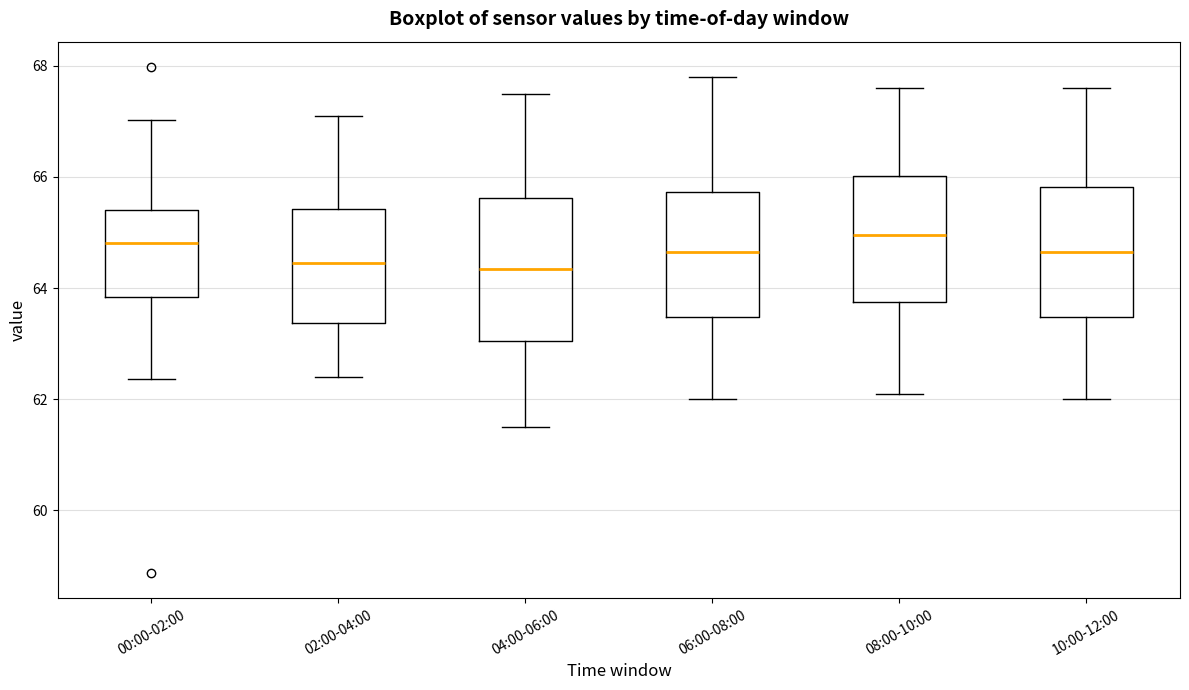

Which box is the tallest, from its lower edge to its upper edge?

04:00-06:00